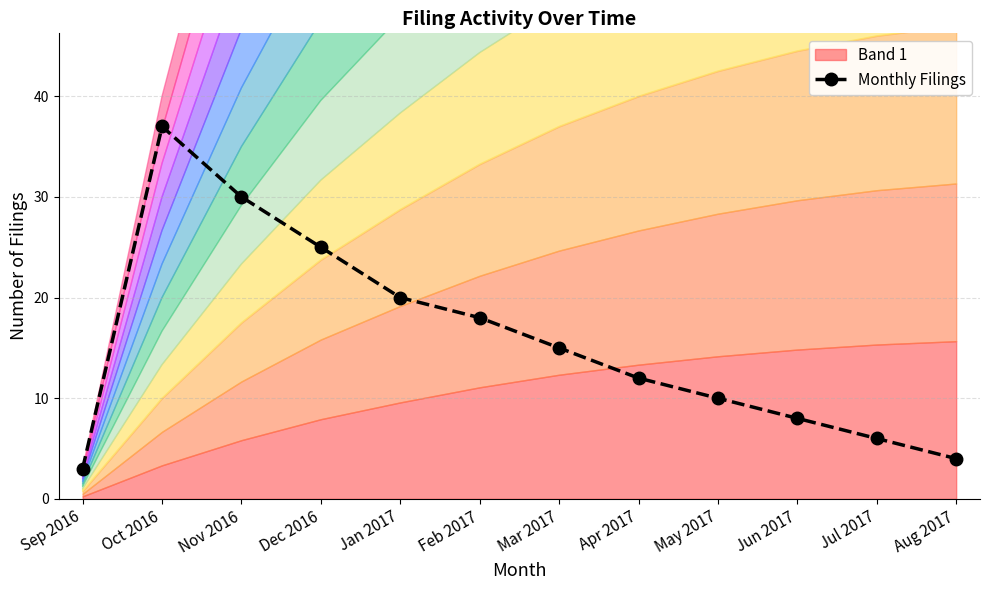

Which has a higher value, Jul 2017 or Jun 2017?

Jun 2017